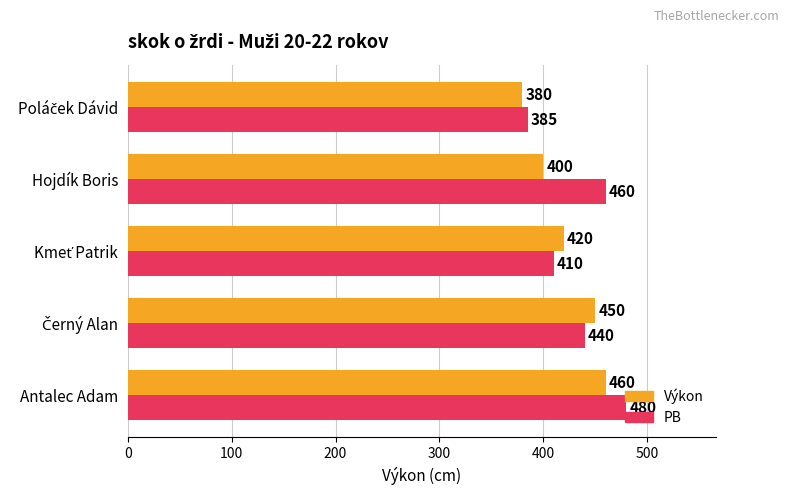

List the series in order of their peak value, highest first.

PB, Výkon